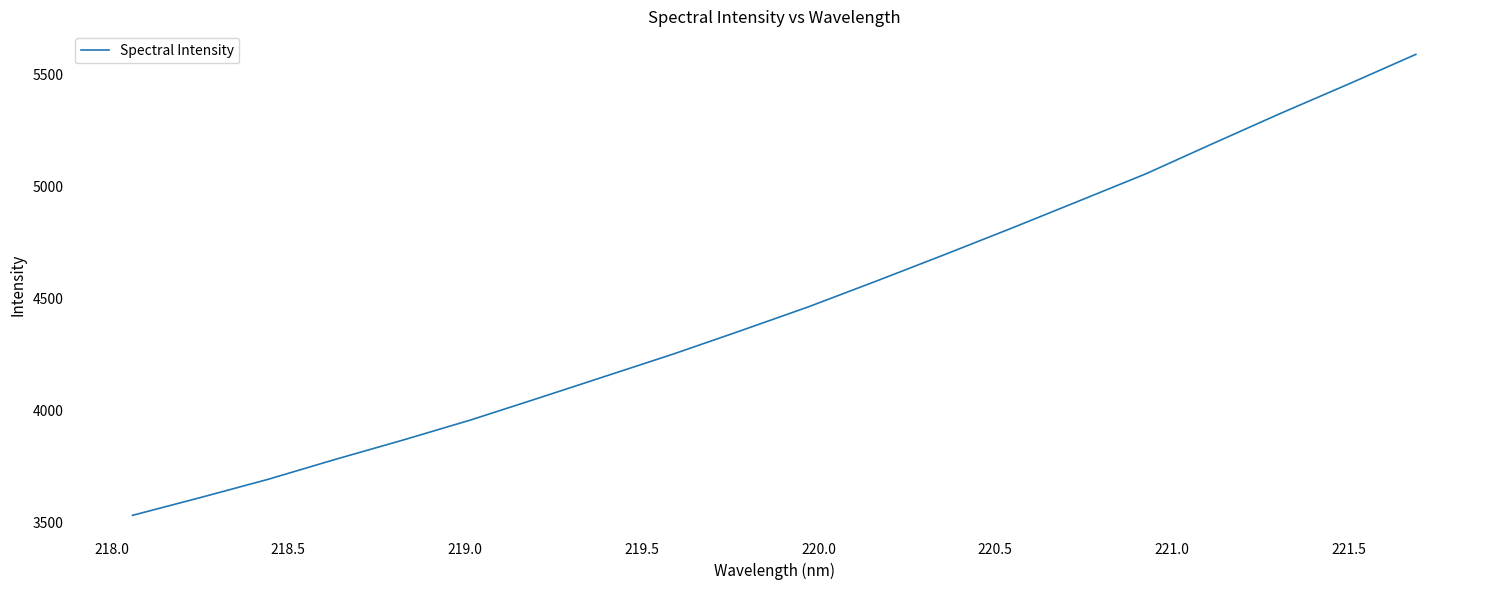

What is the minimum value shown in the chart?

3530.0